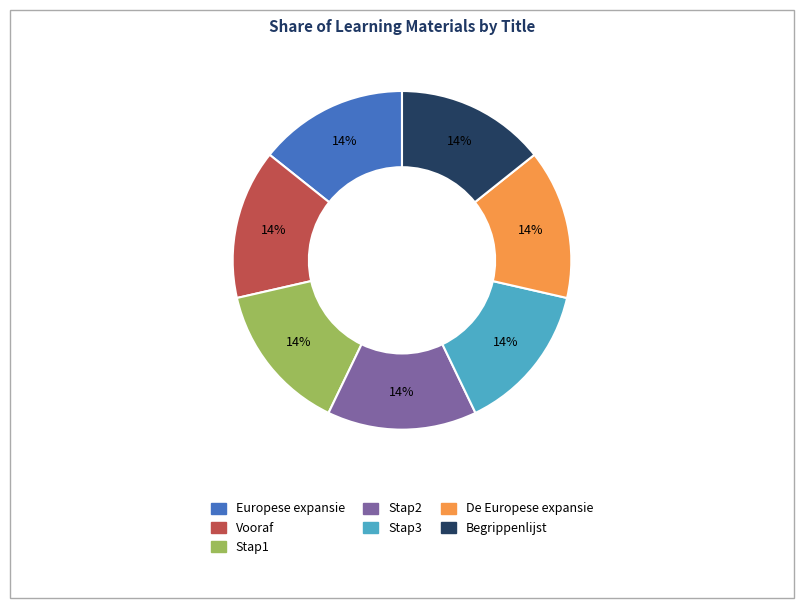

Is the sum of Stap1 and Stap3 greater than half?

No